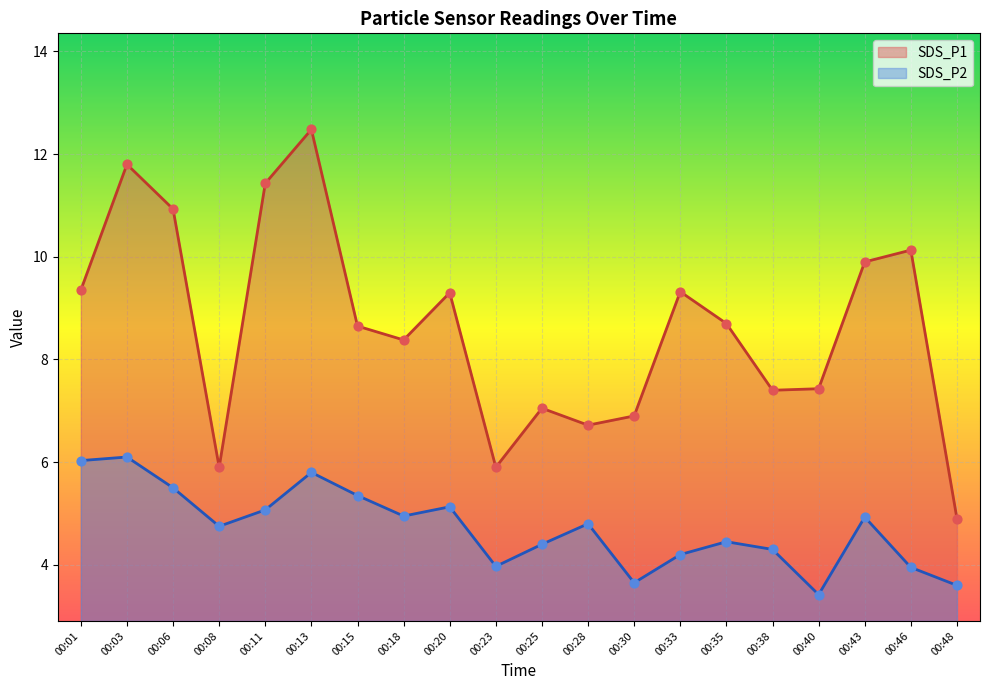

Which series contains the lowest Y value?

SDS_P2